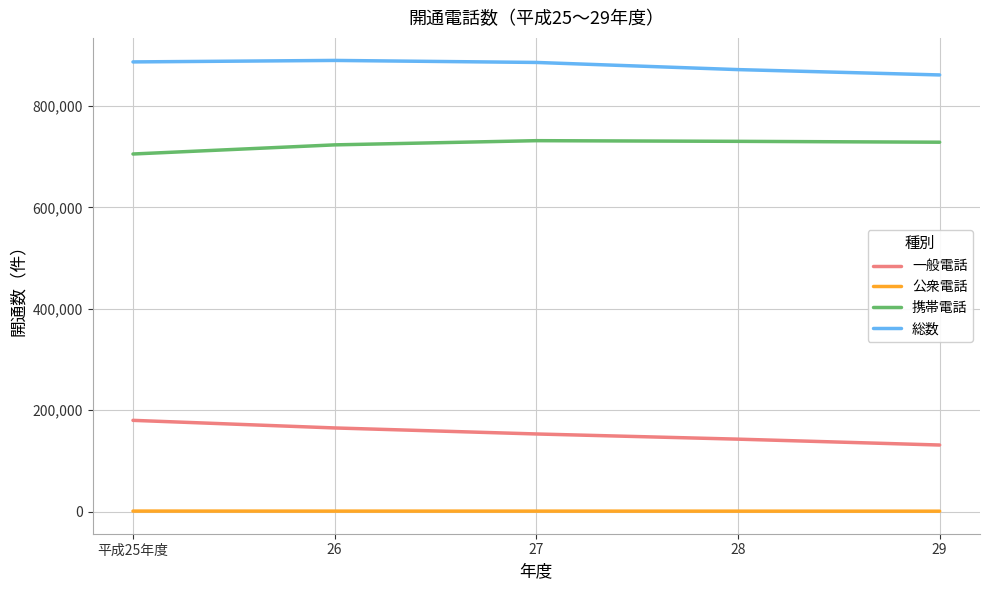

What is the difference between the maximum and second lowest values in the 一般電話 series?

37065